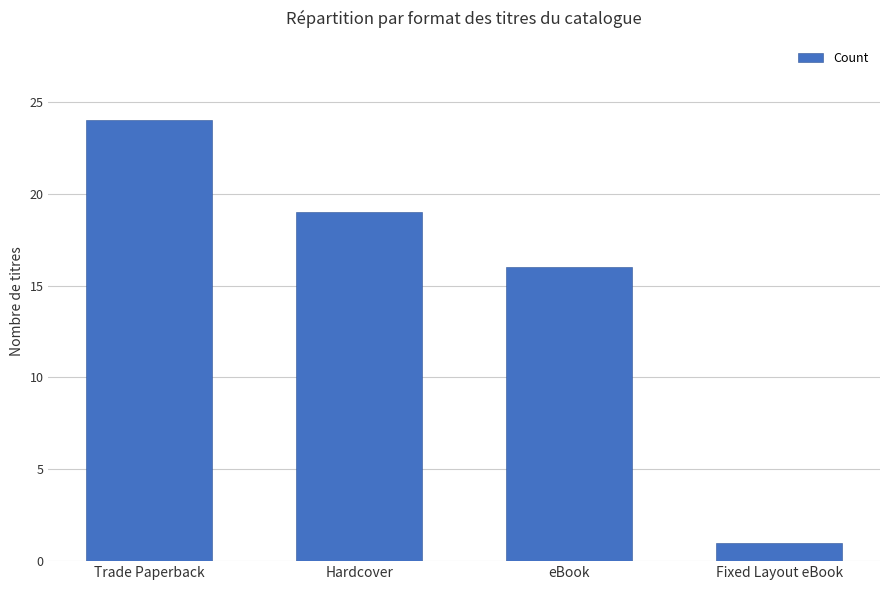

The chart shows a value of 1 at Fixed Layout eBook. True or false?

True